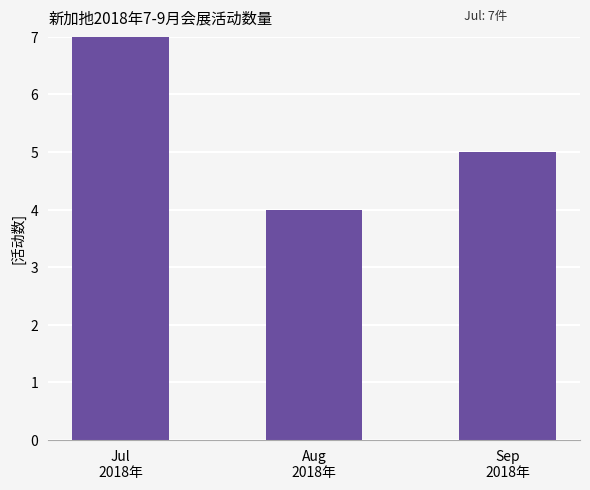

List the labels in order of value, smallest first.

Aug
2018年, Sep
2018年, Jul
2018年